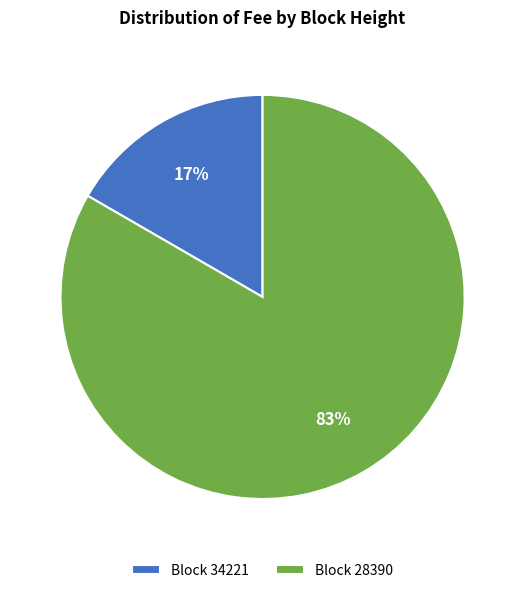

Is there a majority slice in this chart?

Yes